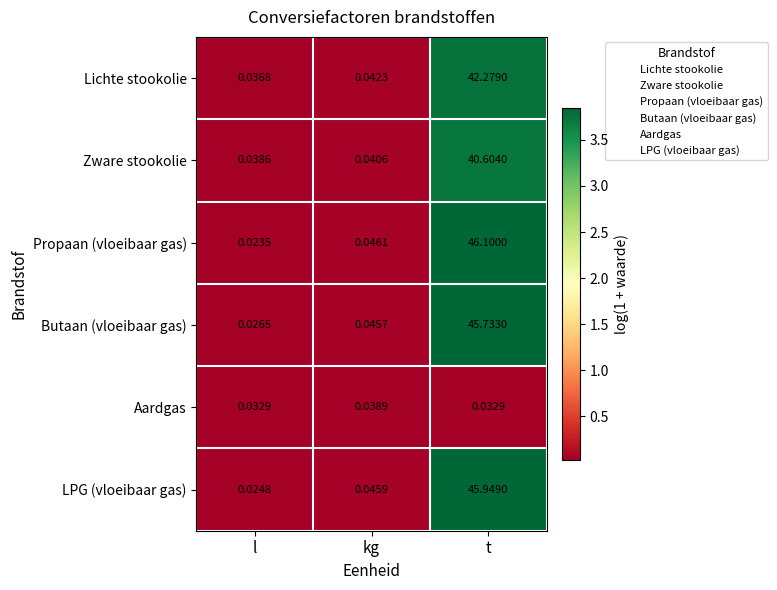

At which label is Butaan (vloeibaar gas) closest to 22?

kg